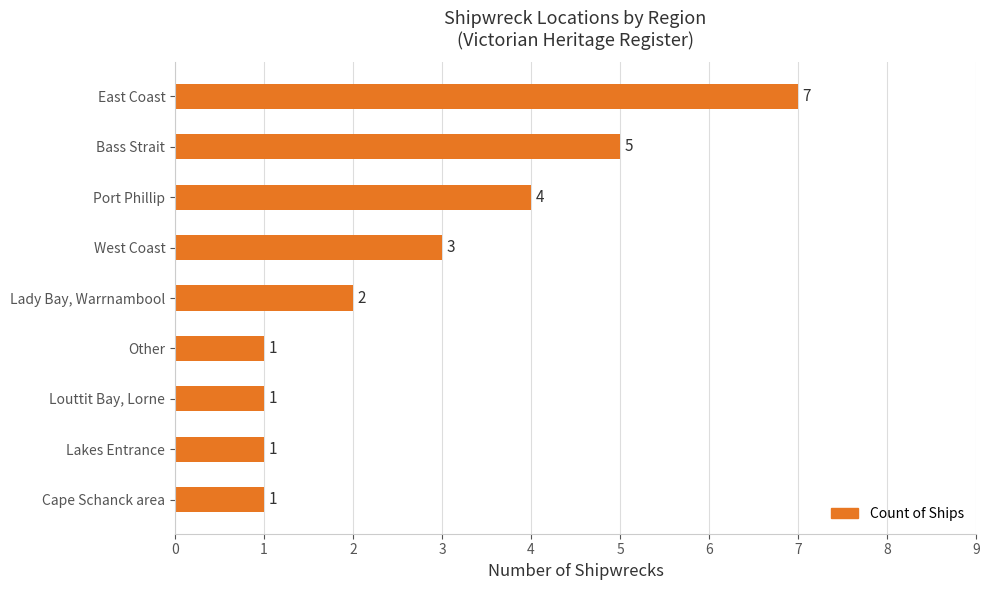

What is the sum of the values at East Coast and Lakes Entrance?

8